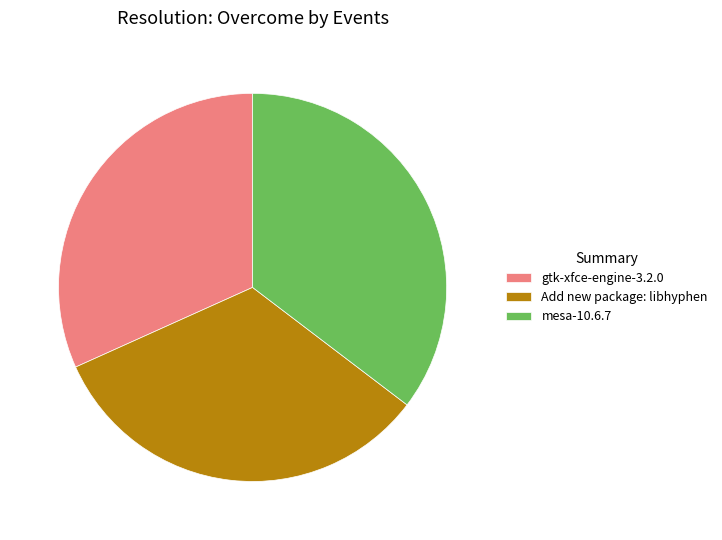

Is there any slice that represents more than half of the pie?

No